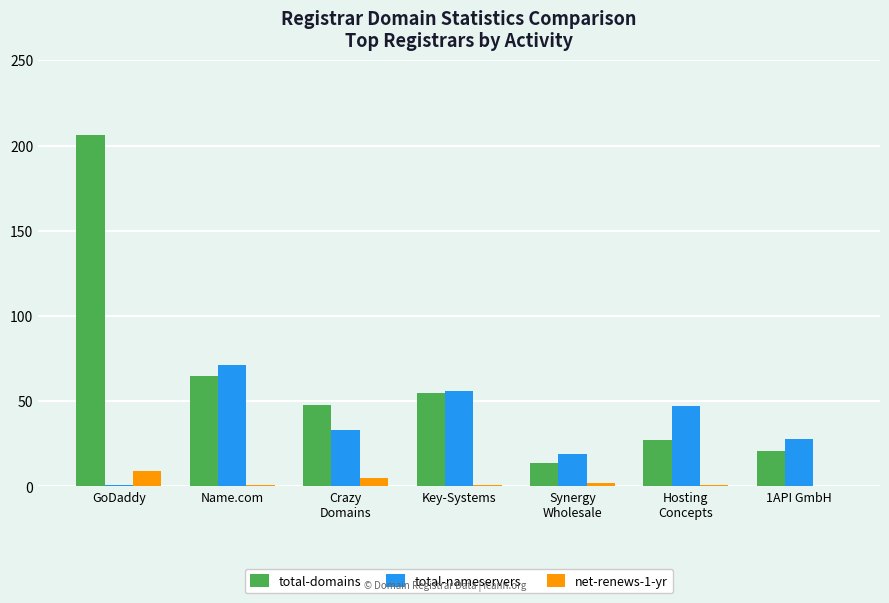

How many series are shown in this chart?

3